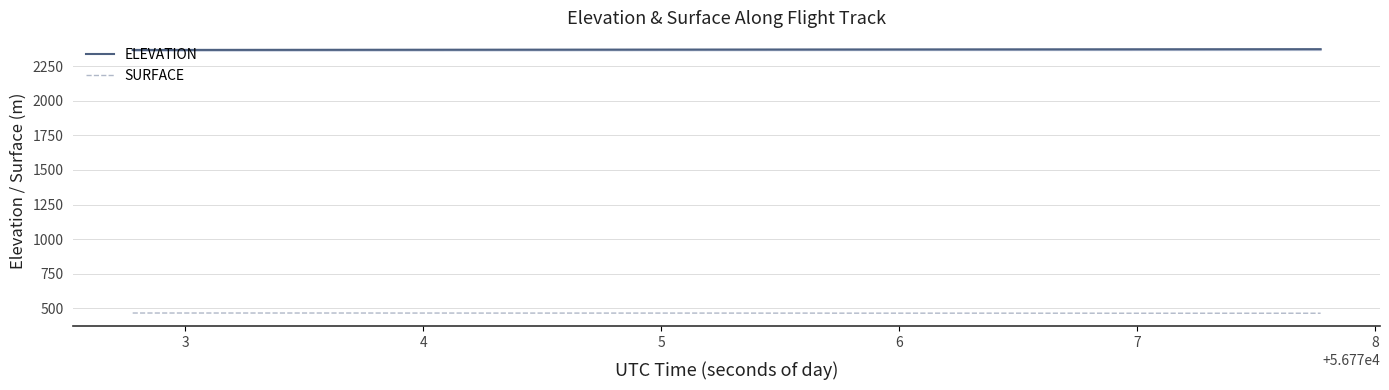

True or false: ELEVATION and SURFACE intersect in this chart.

False